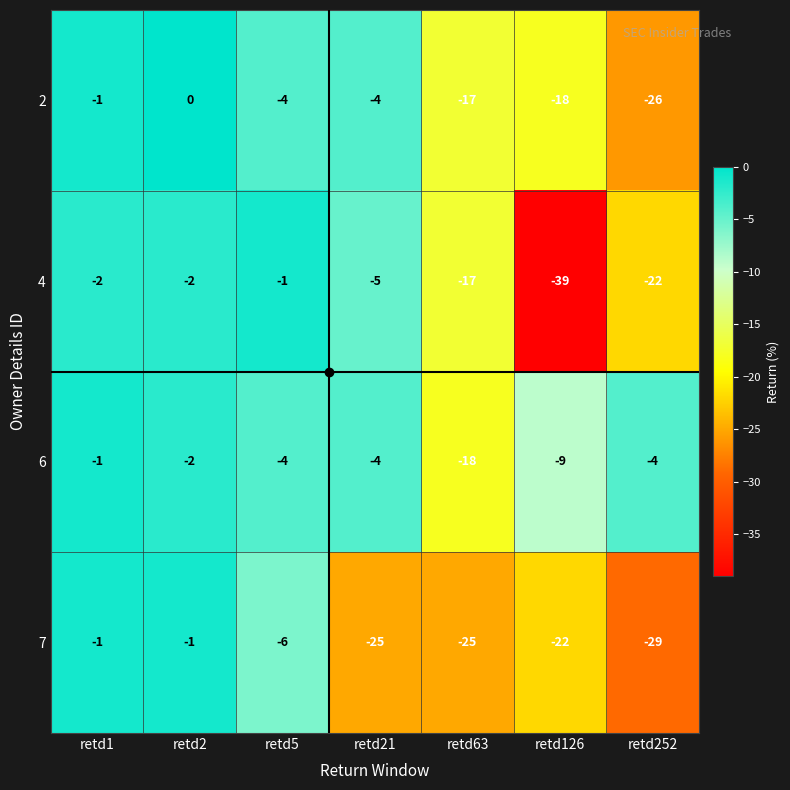

What is the sum of all 7 values?

-109